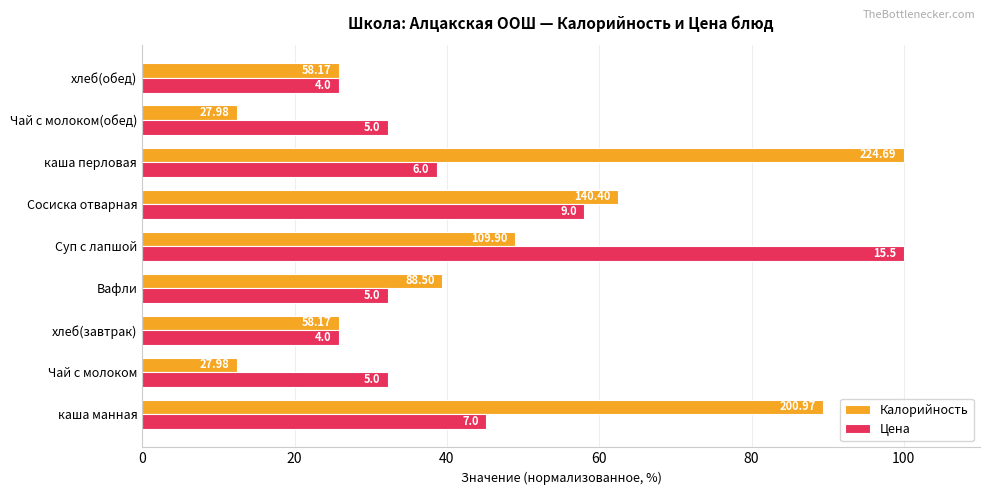

Reading left to right, list all the values displayed in this chart.

Калорийность: 89.4	12.5	25.9	39.4	48.9	62.5	100.0	12.5	25.9
Цена: 45.2	32.3	25.8	32.3	100.0	58.1	38.7	32.3	25.8